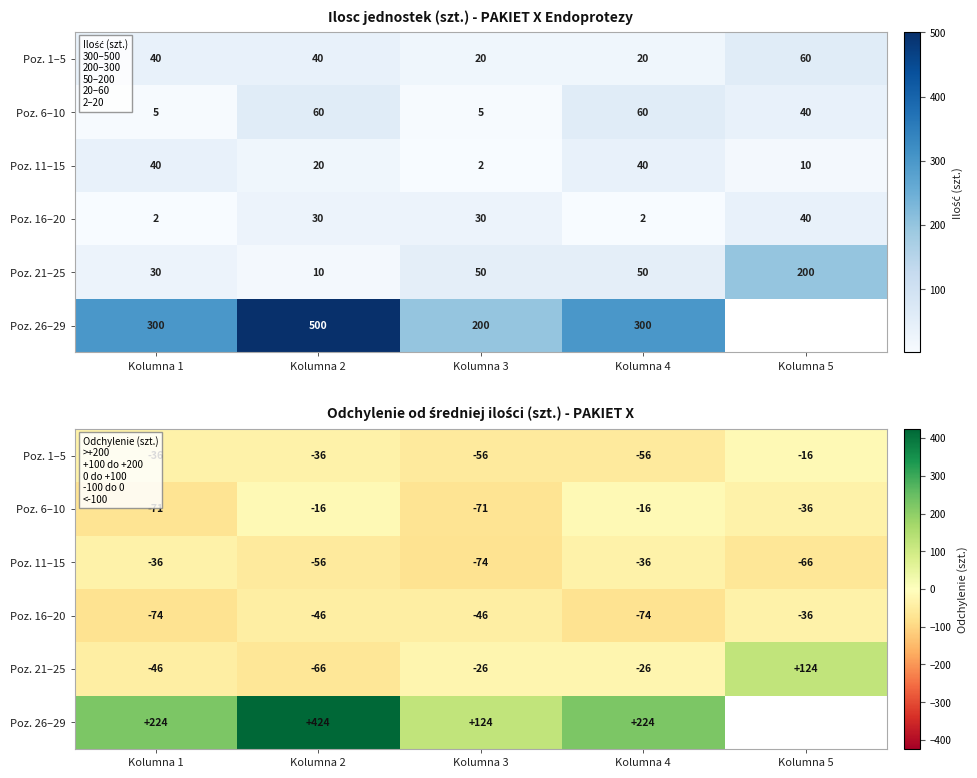

What is the difference between the Poz. 1–5 values at Kolumna 4 and Kolumna 2?

20.0